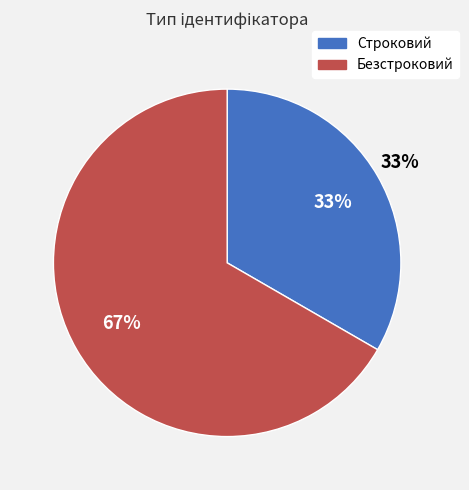

What percentage is NOT represented by Безстроковий?

33.3%